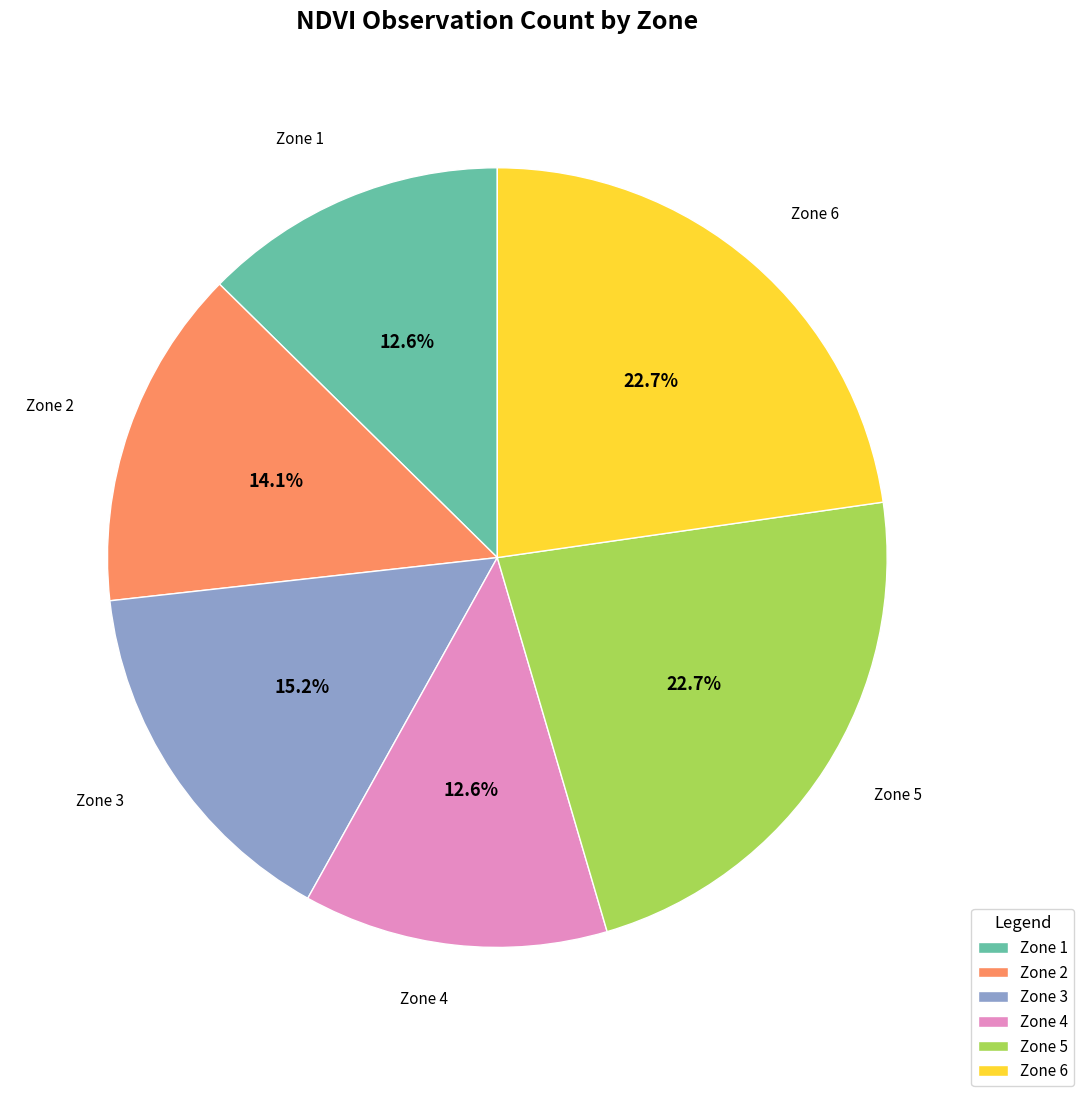

Is the sum of Zone 2 and Zone 6 greater than half?

No